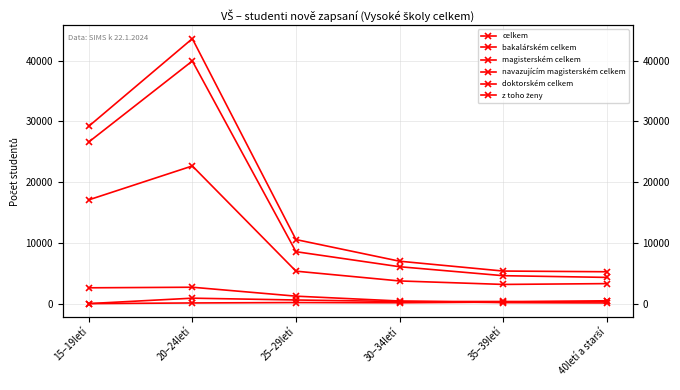

How many lines are shown in the chart?

6